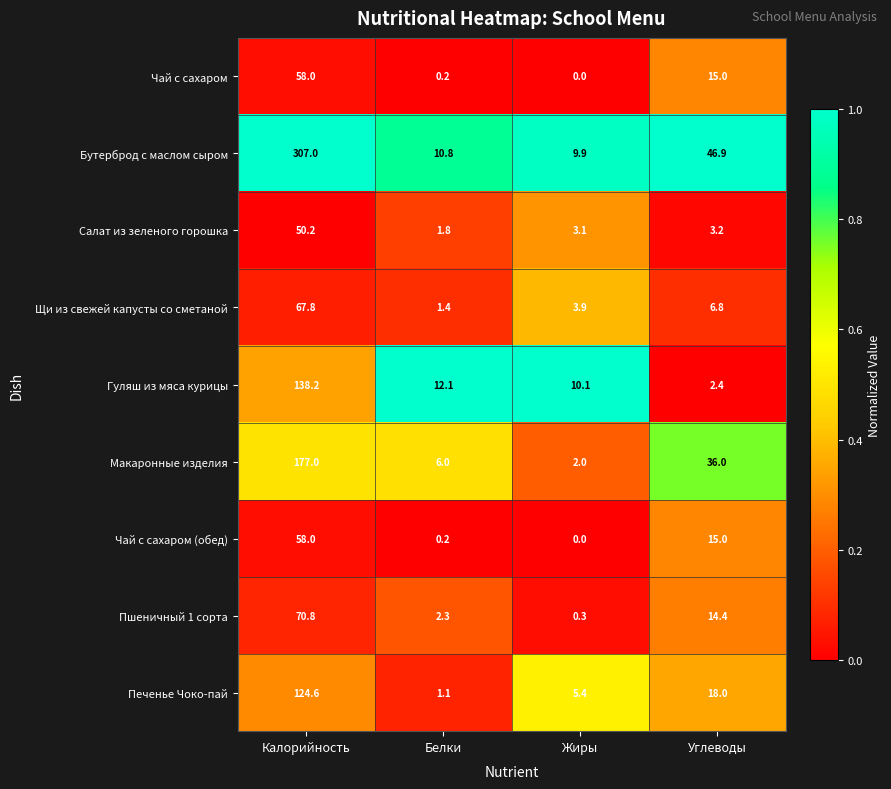

What value does the Пшеничный 1 сорта series have at Белки?

2.3